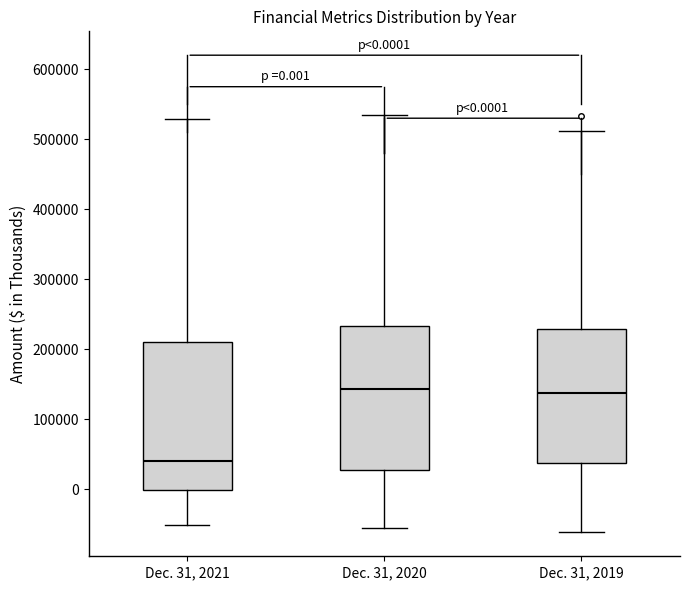

Which box's median line is the lowest?

Dec. 31, 2021